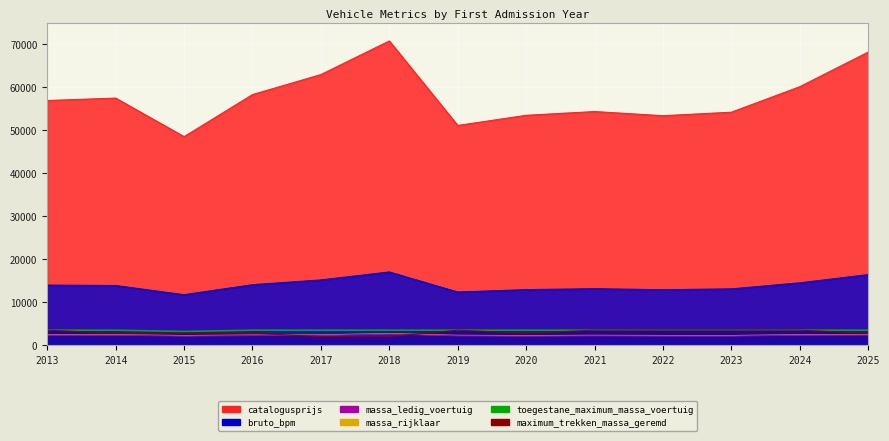

How many lines are shown in the chart?

6